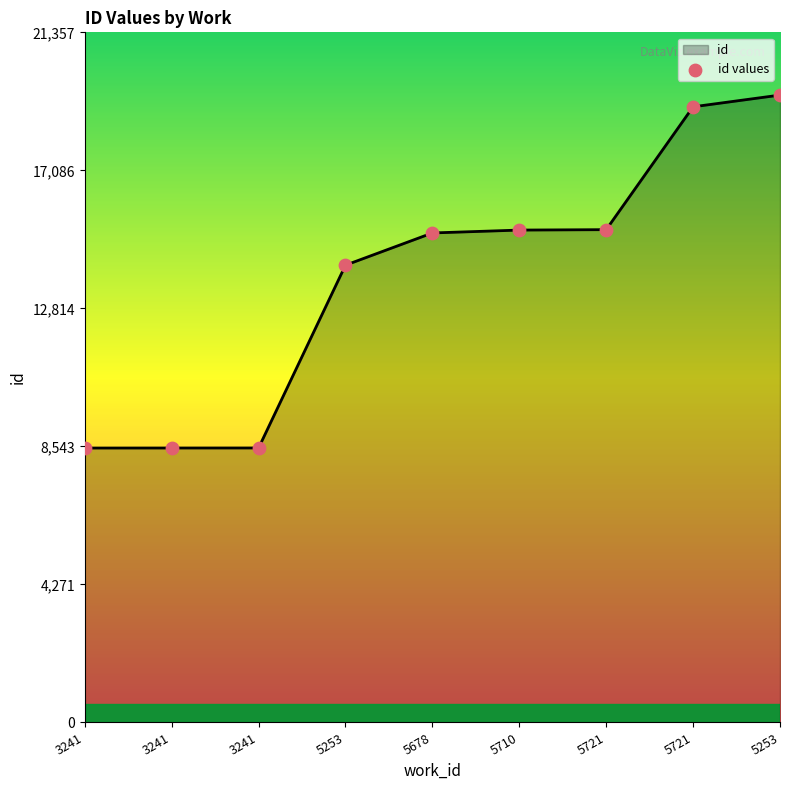

What is the change in value from 3241 to 5678?

+6654